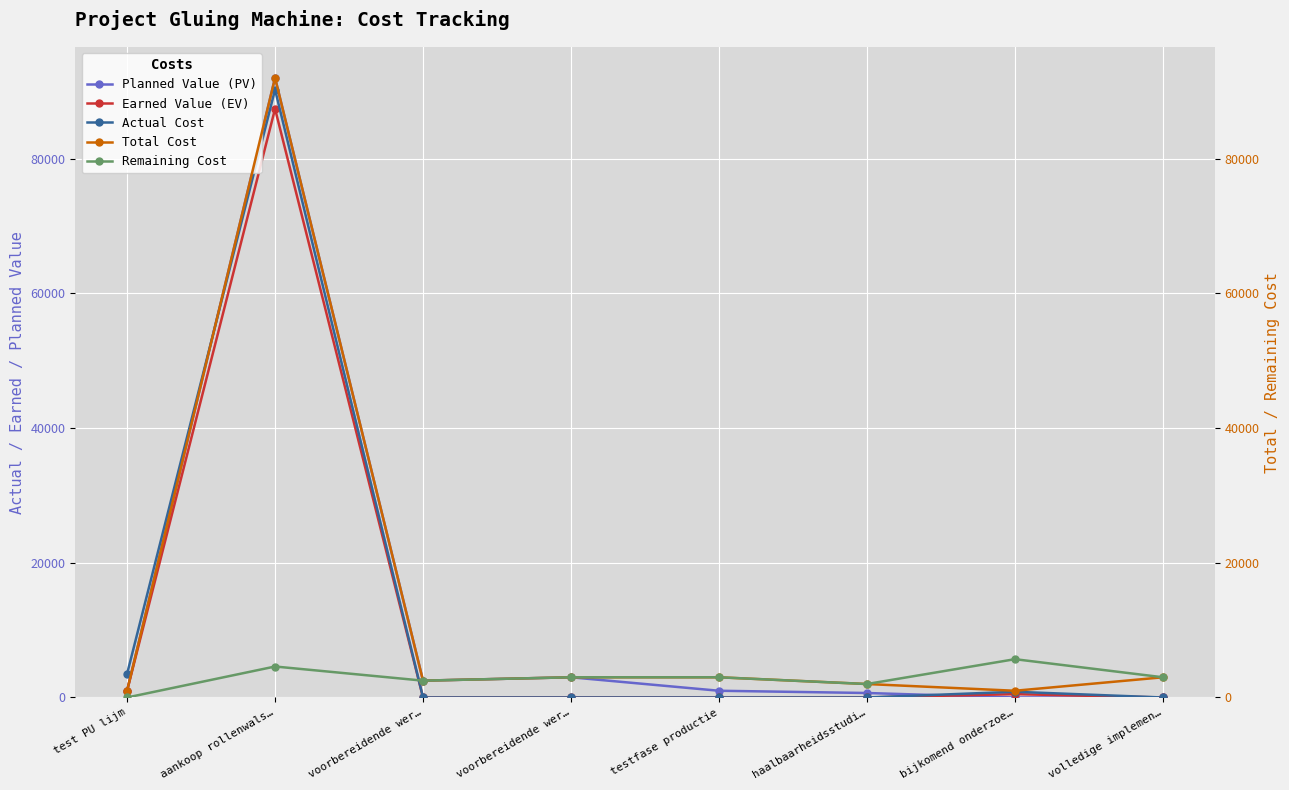

What is the difference between the second highest and second lowest values in the Actual Cost series?

3500.0